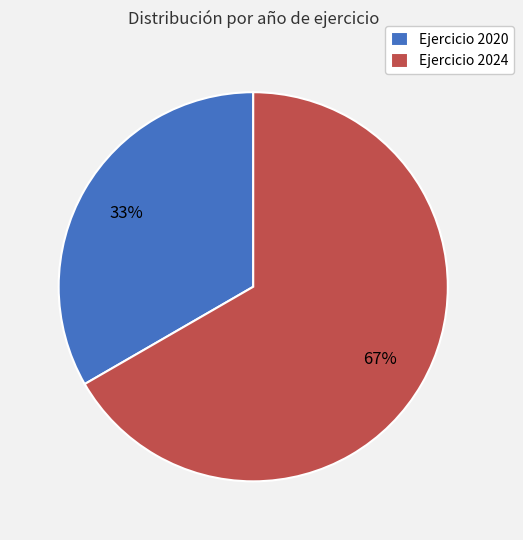

Is it true that Ejercicio 2024 is 80% of the pie?

False